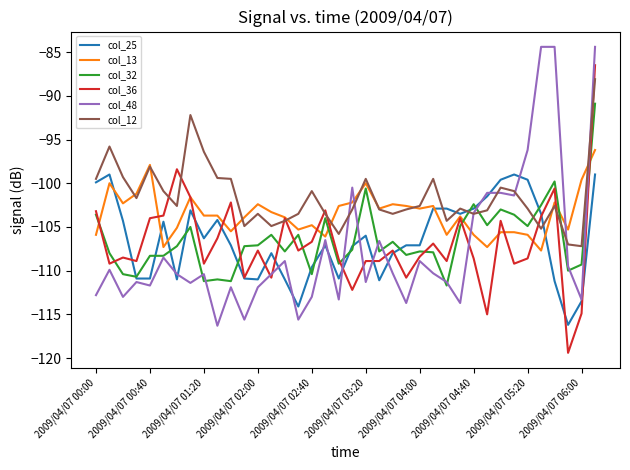

Does the chart display data point markers on the line(s)?

No